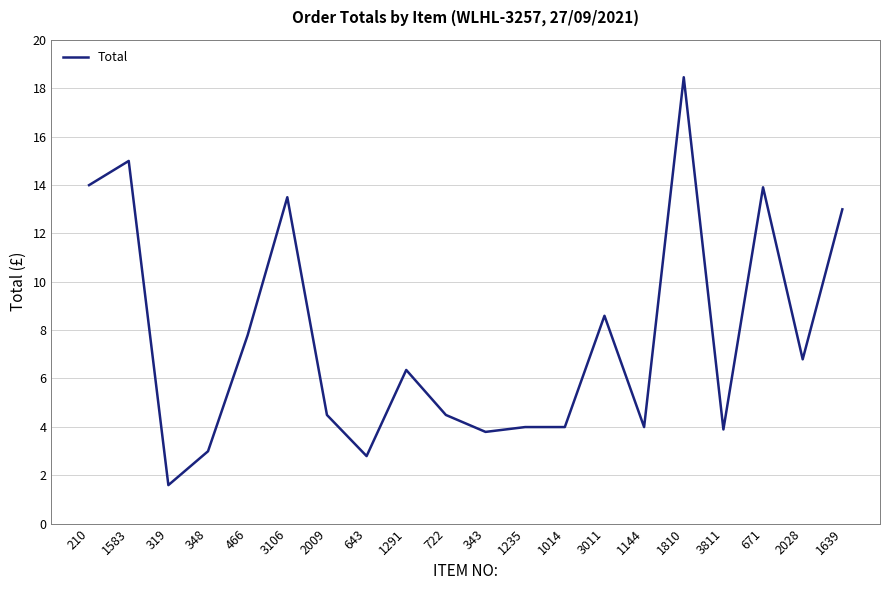

True or false: the data shows 5.5 at 1235.

False